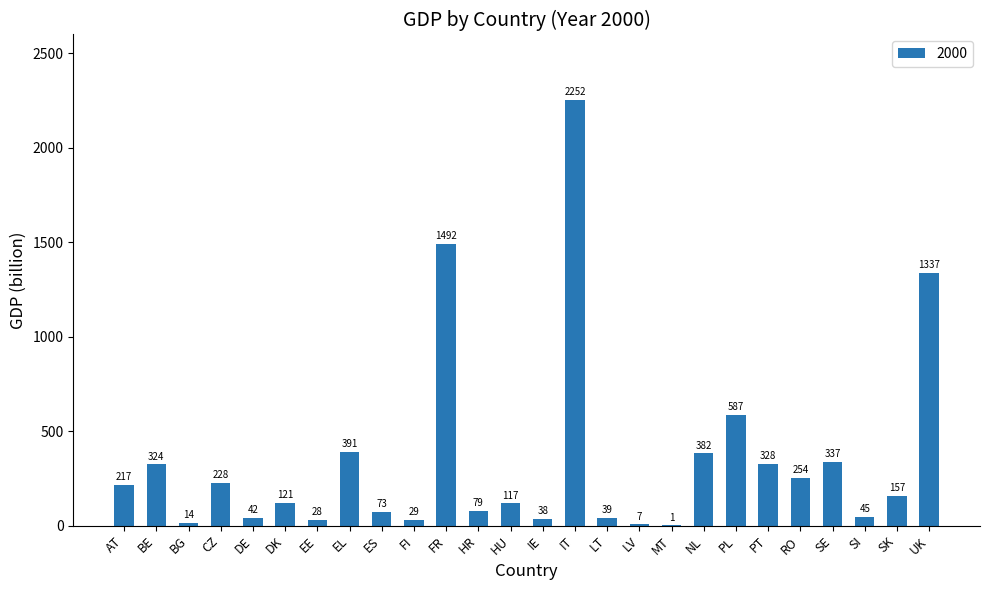

What is the ratio of the value at FR to the value at UK?

1.1